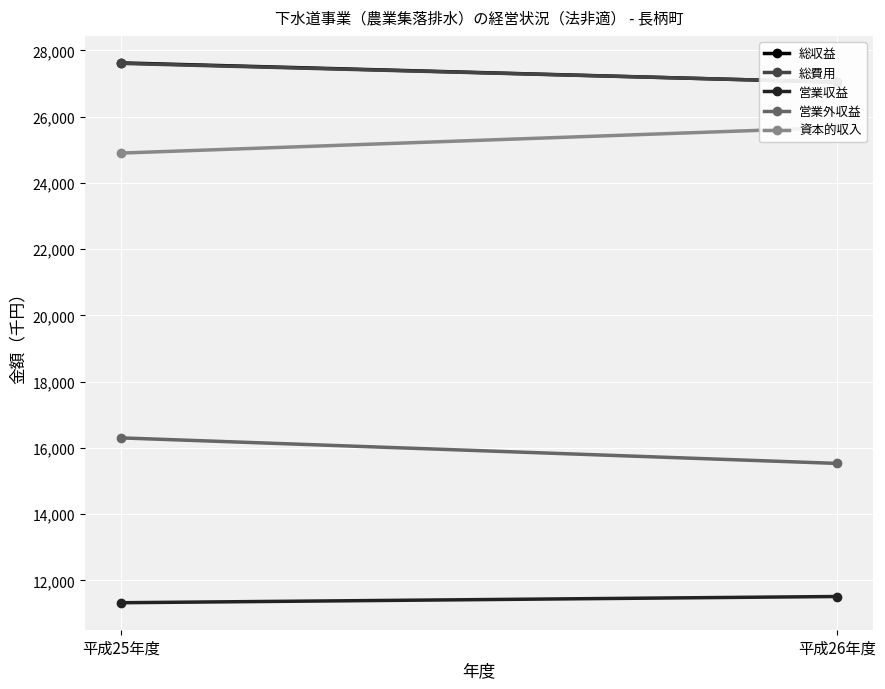

The 営業収益 series shows 11323 at 平成25年度. True or false?

True